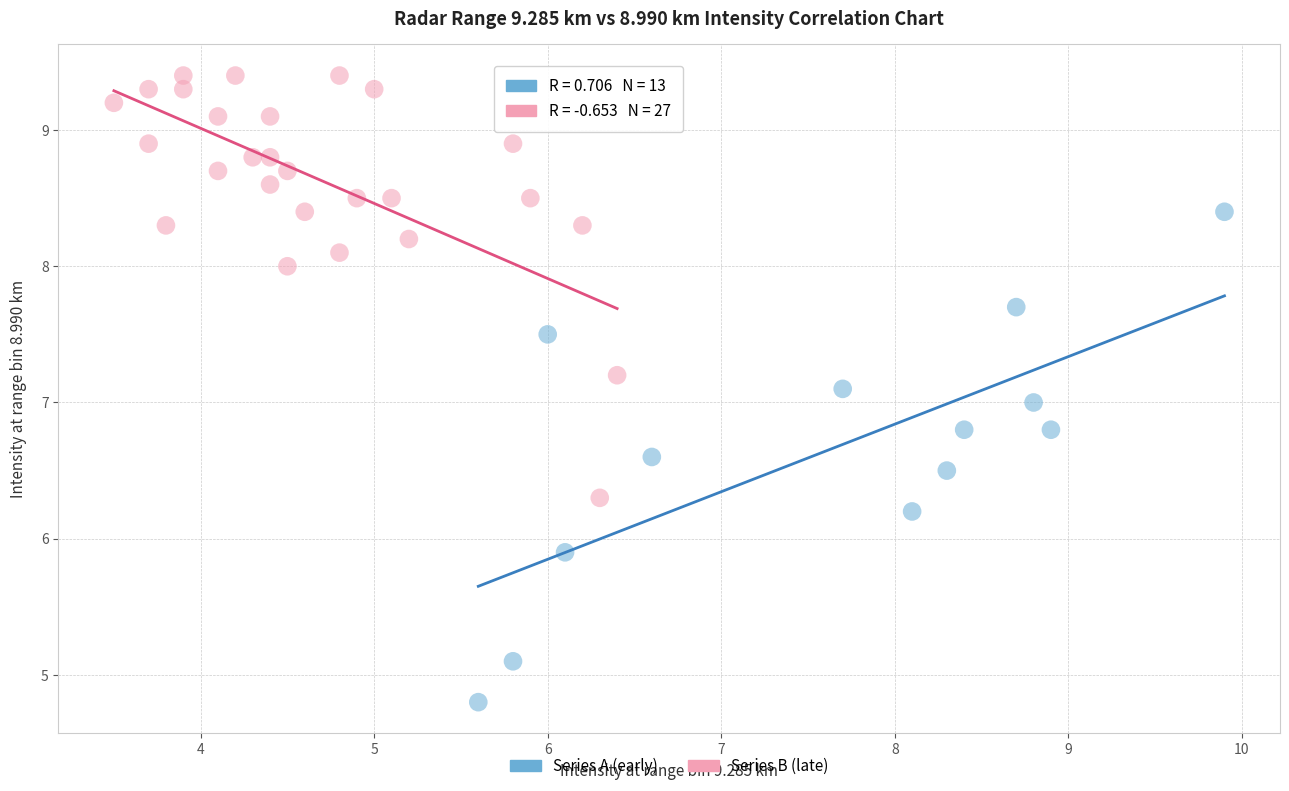

What are all the series names shown in the legend?

Series A (early), Series B (late)